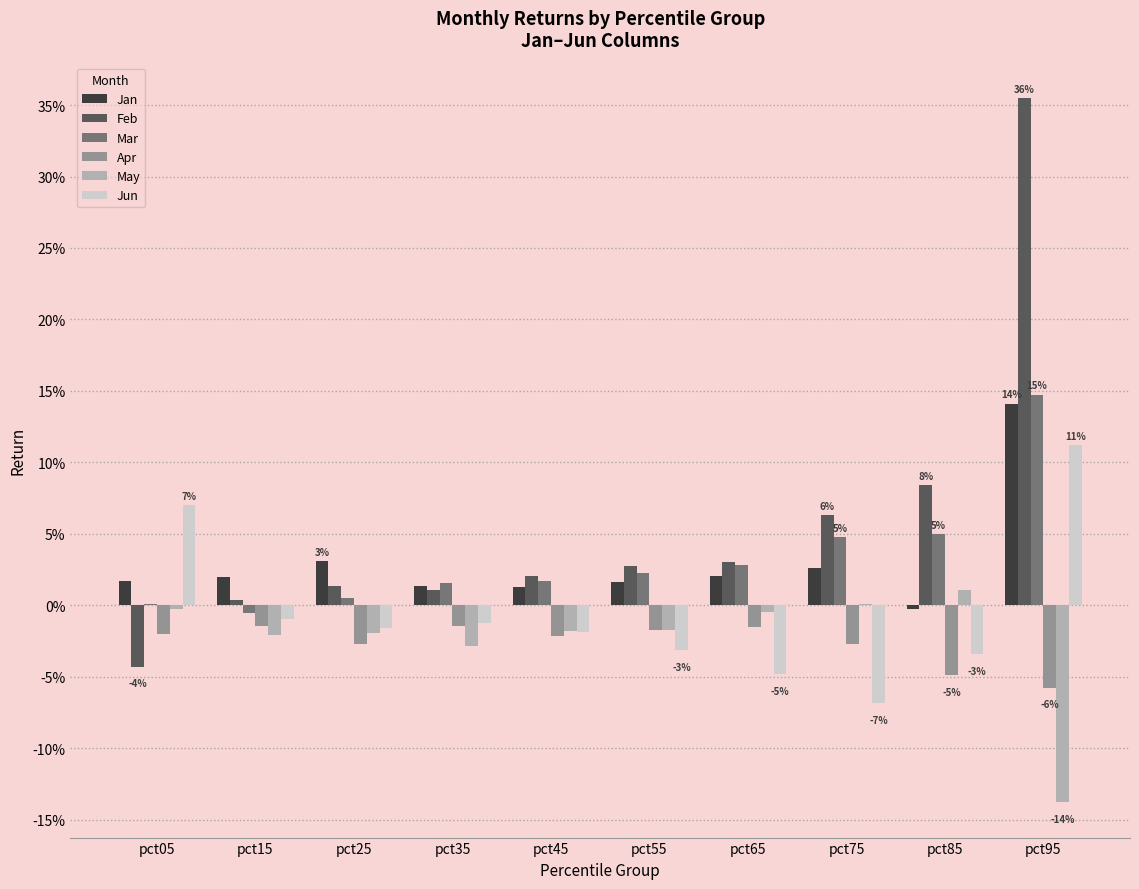

What is the difference between the maximum and minimum values in the Jun series?

0.2